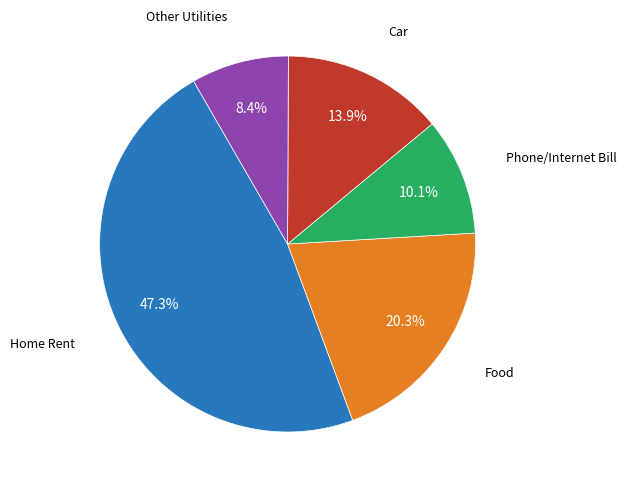

To the nearest percent, what is the difference between the largest and smallest slice percentages?

39%